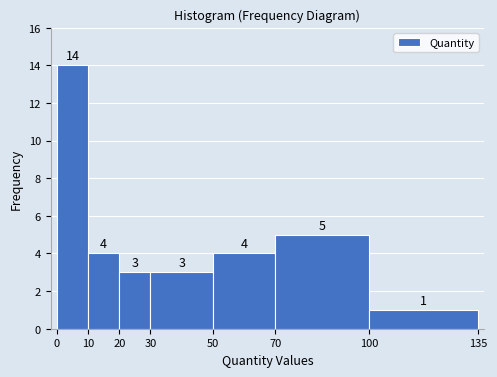

What is the height of the bar covering 70 to 100 on the x-axis?

5